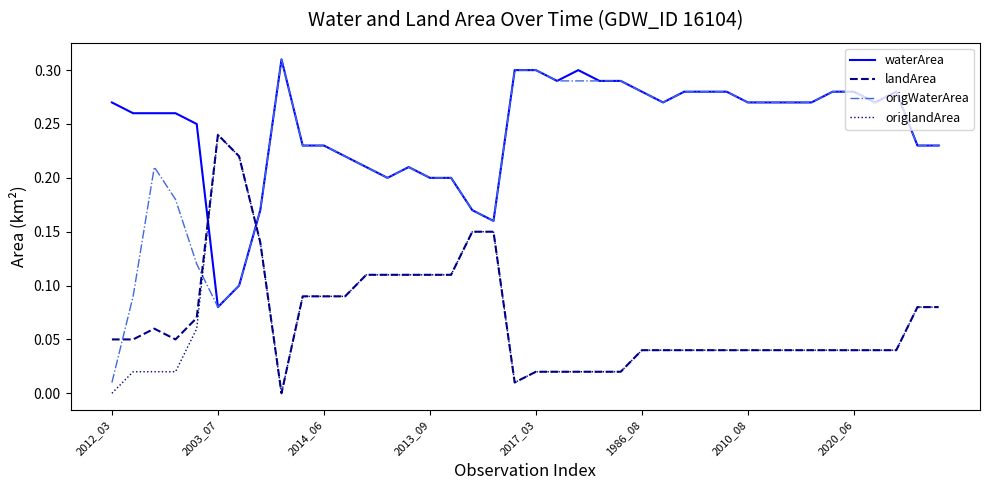

True or false: landArea and origWaterArea intersect in this chart.

True